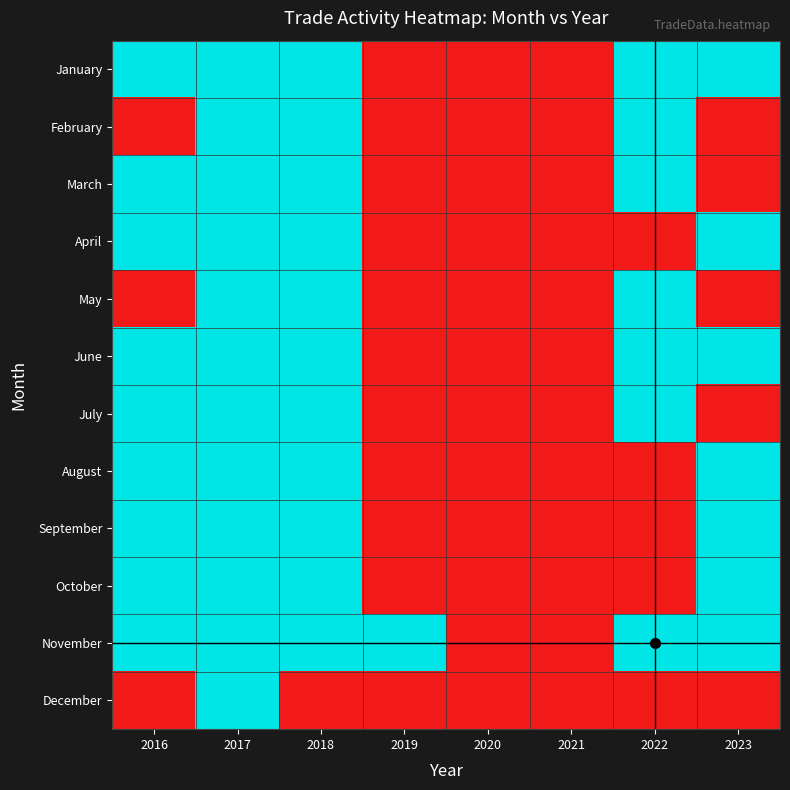

Which label corresponds to the largest value in the chart?

2016